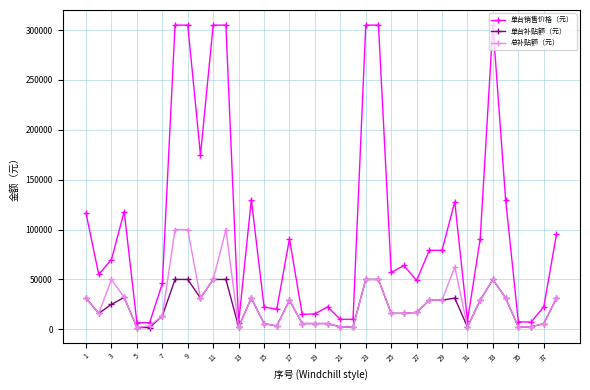

Which series has the widest spread of values?

单台销售价格（元）